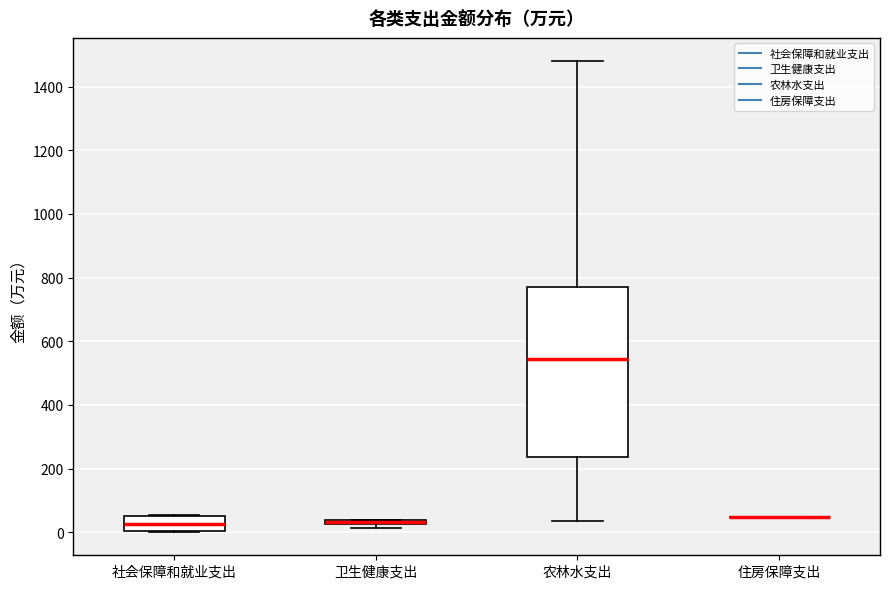

Where is the lower edge of the box for 卫生健康支出 on the y-axis? The values are not printed on the chart, so give them approximately, as read against the axis.

20